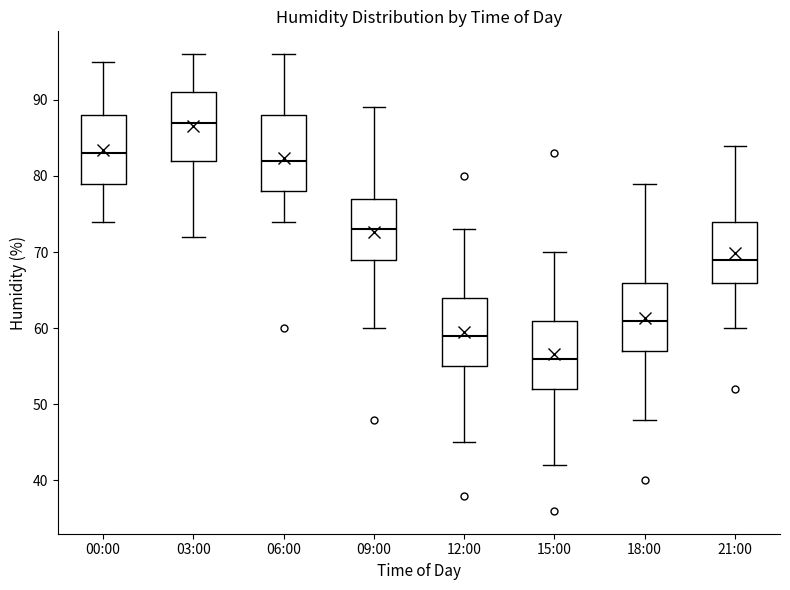

Reading left to right, read every box against the y-axis: the position of its median line, the range the box covers, and the ends of its whiskers. The values are not printed on the chart, so give them approximately, as read against the axis.

00:00: median 83, box 79 to 88, whiskers 74 to 95
03:00: median 87, box 82 to 91, whiskers 72 to 96
06:00: median 82, box 78 to 88, whiskers 74 to 96
09:00: median 73, box 69 to 77, whiskers 60 to 89
12:00: median 59, box 55 to 64, whiskers 45 to 73
15:00: median 56, box 52 to 61, whiskers 42 to 70
18:00: median 61, box 57 to 66, whiskers 48 to 79
21:00: median 69, box 66 to 74, whiskers 60 to 84